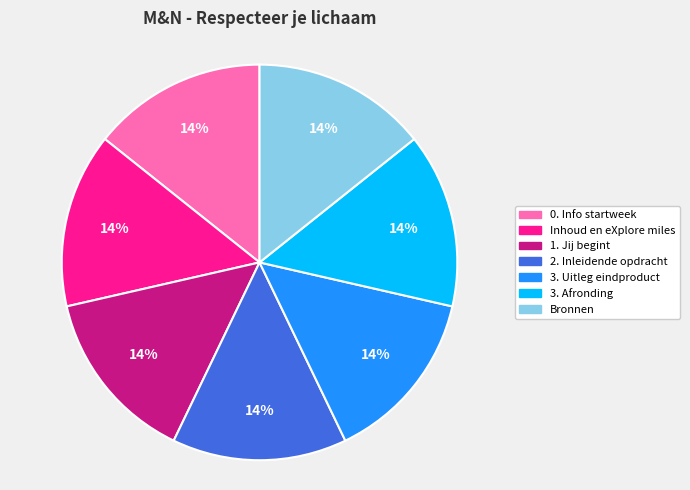

Is 2. Inleidende opdracht the majority of the pie?

No